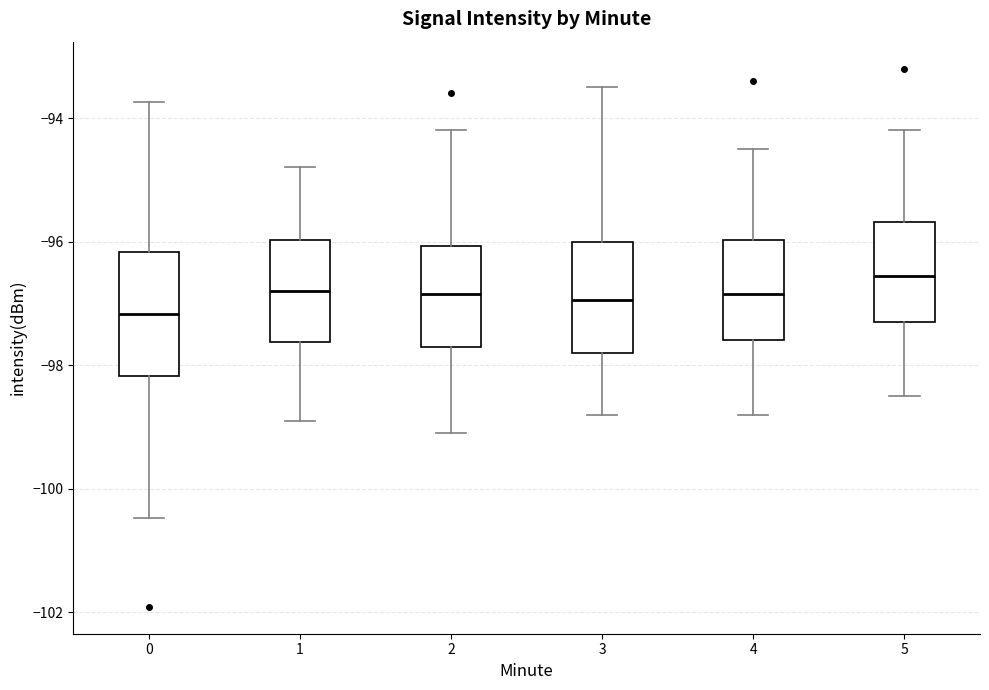

Which box's median line is the lowest?

0